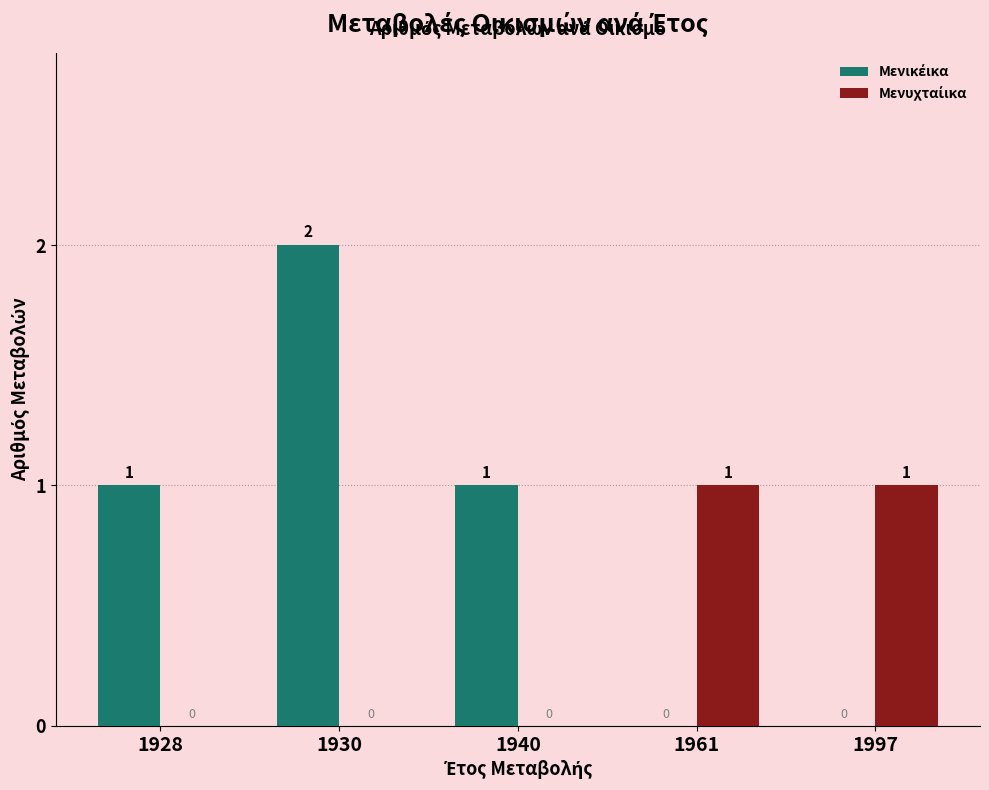

Which label corresponds to the largest value in the chart?

1930